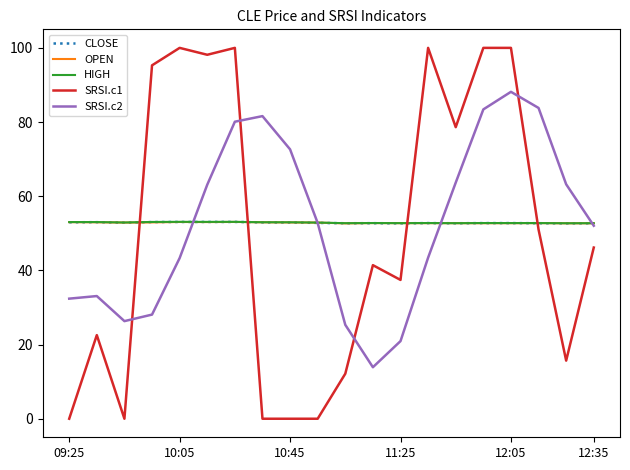

True or false: SRSI.c1 and CLOSE cross at least once.

True